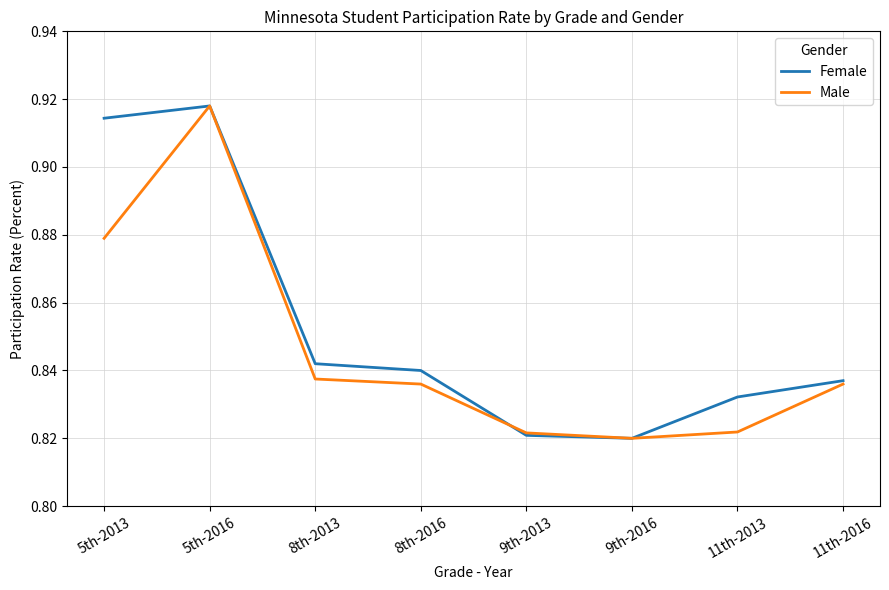

At which category does Female reach its first local peak?

5th-2016